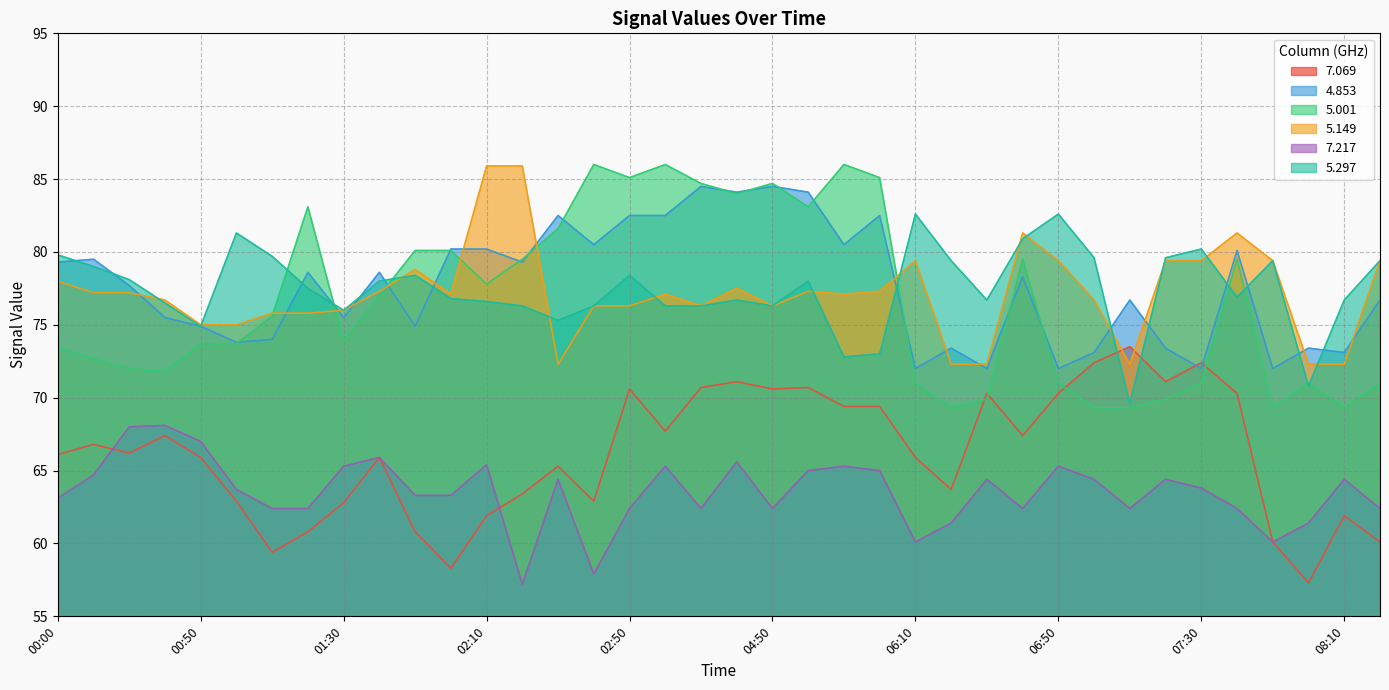

How many values in the 5.149 series are below 77?

17